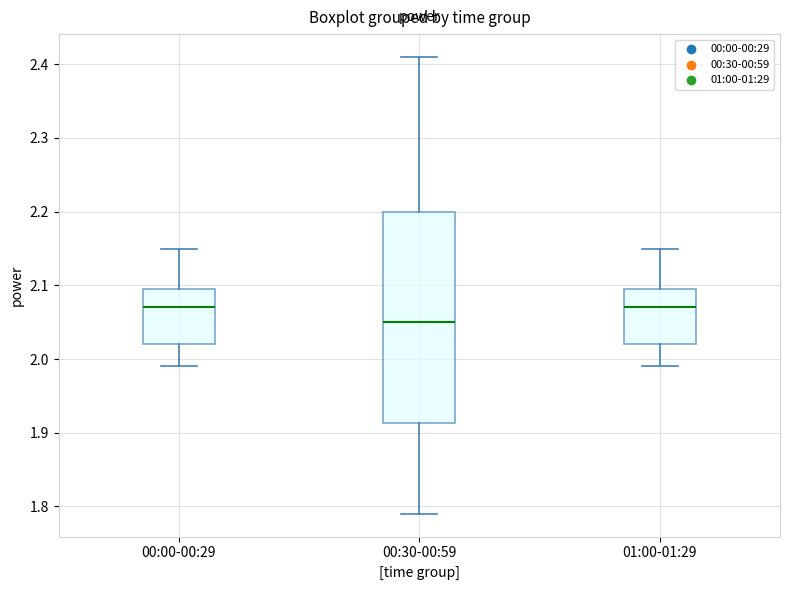

Comparing the boxes themselves (not the whiskers), which one is the tallest?

00:30-00:59